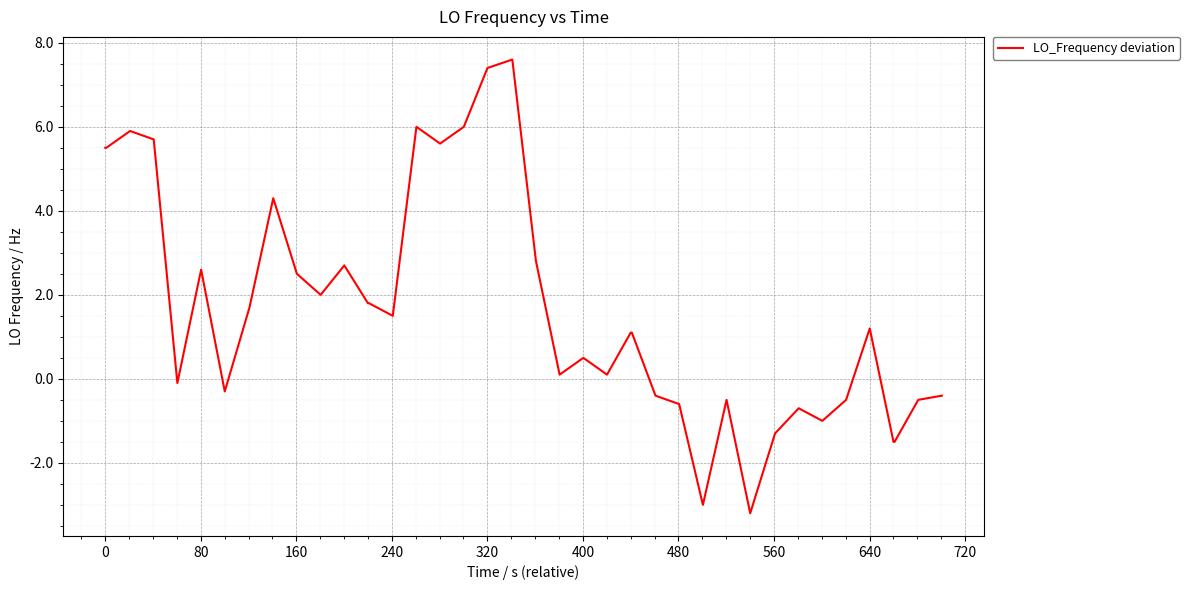

How many values are below 1?

18